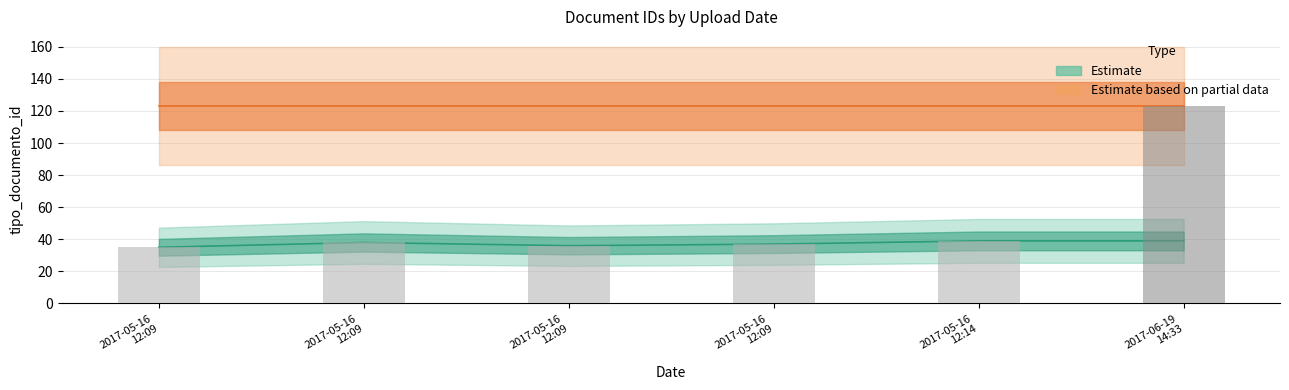

True or false: the data shows 39 at 2017-05-16 12:14:45.

True